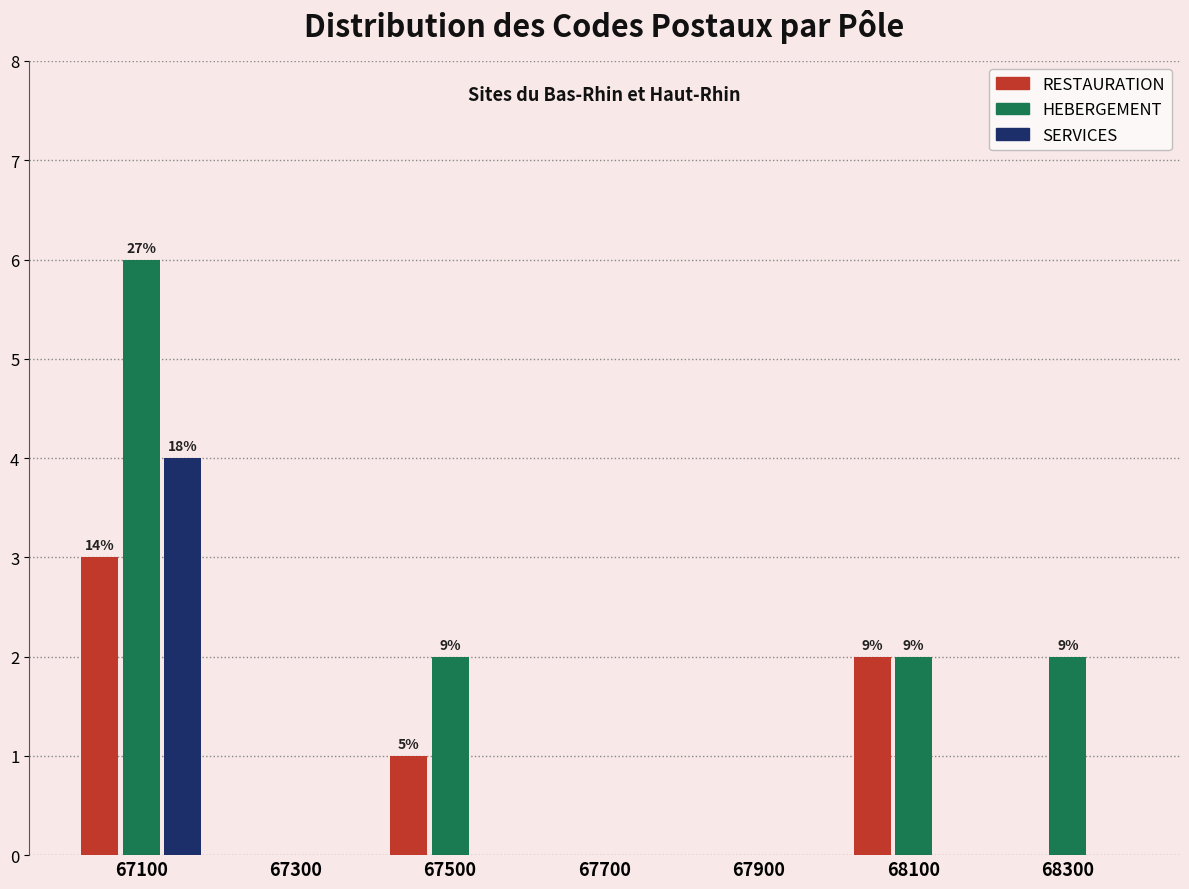

In the HEBERGEMENT series, which range on the x-axis has the tallest bar?

67000 to 67200